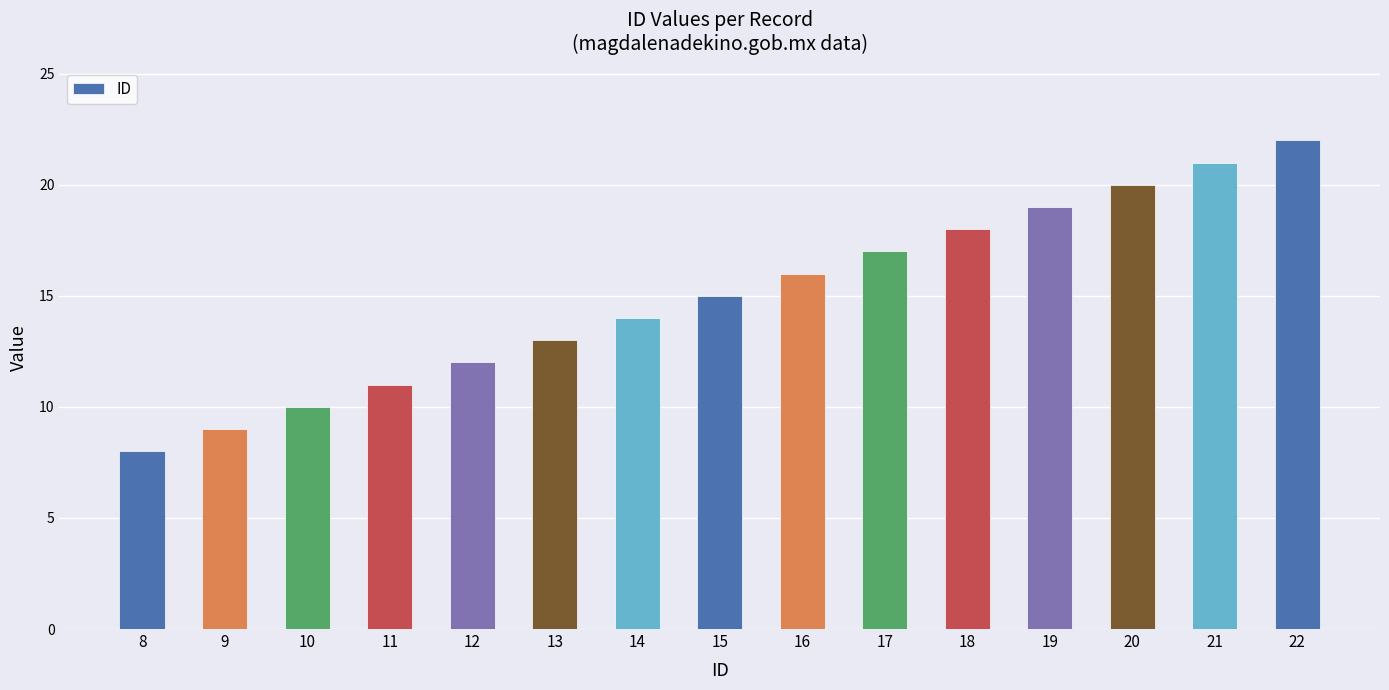

Rank the categories by value from lowest to highest.

8, 9, 10, 11, 12, 13, 14, 15, 16, 17, 18, 19, 20, 21, 22